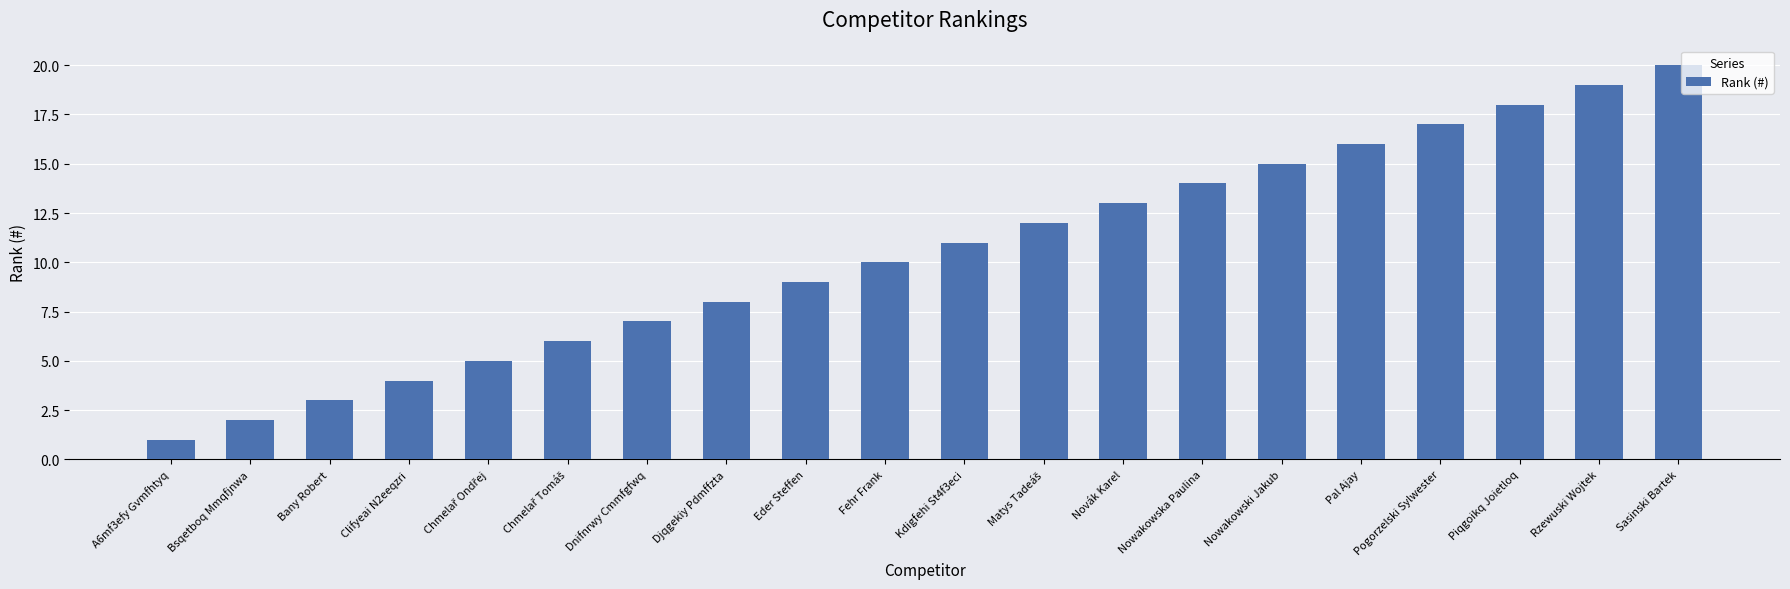

What value does the data have at Djqgekiy Pdmffzta, to the nearest 5?

10